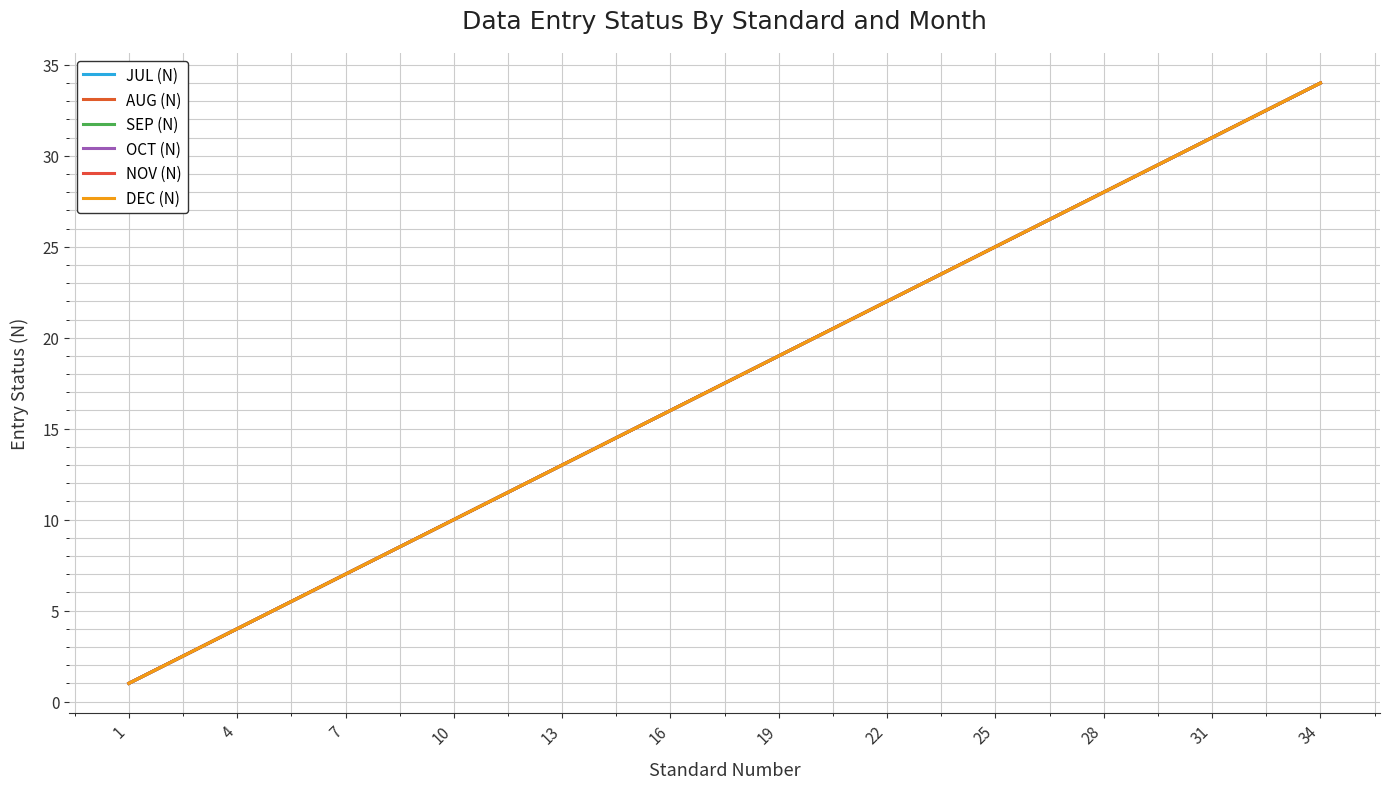

Is this an area chart (filled region under the line)?

No